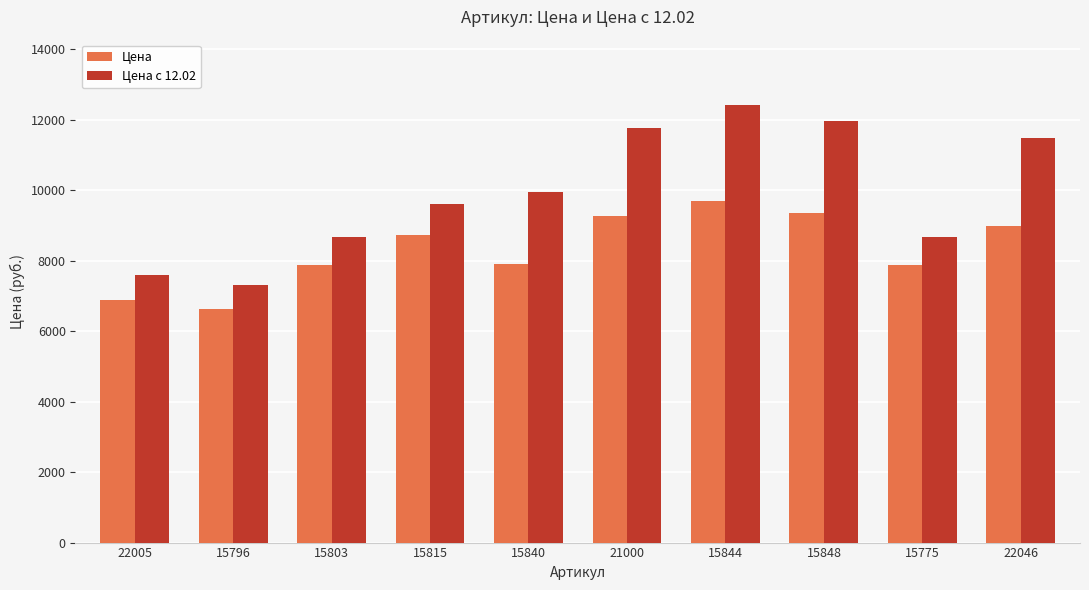

What is the difference between the maximum and second lowest values in the Цена series?

2801.4